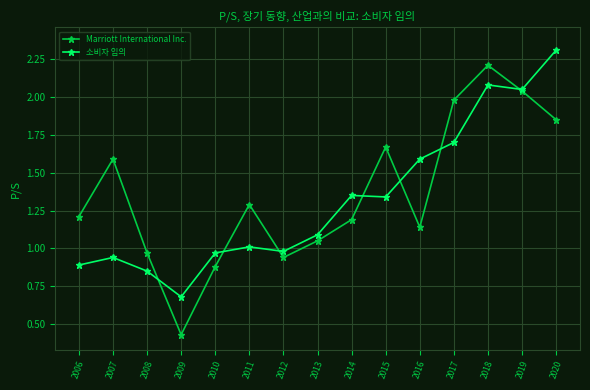

How many values in the 소비자 임의 series are below 1?

6